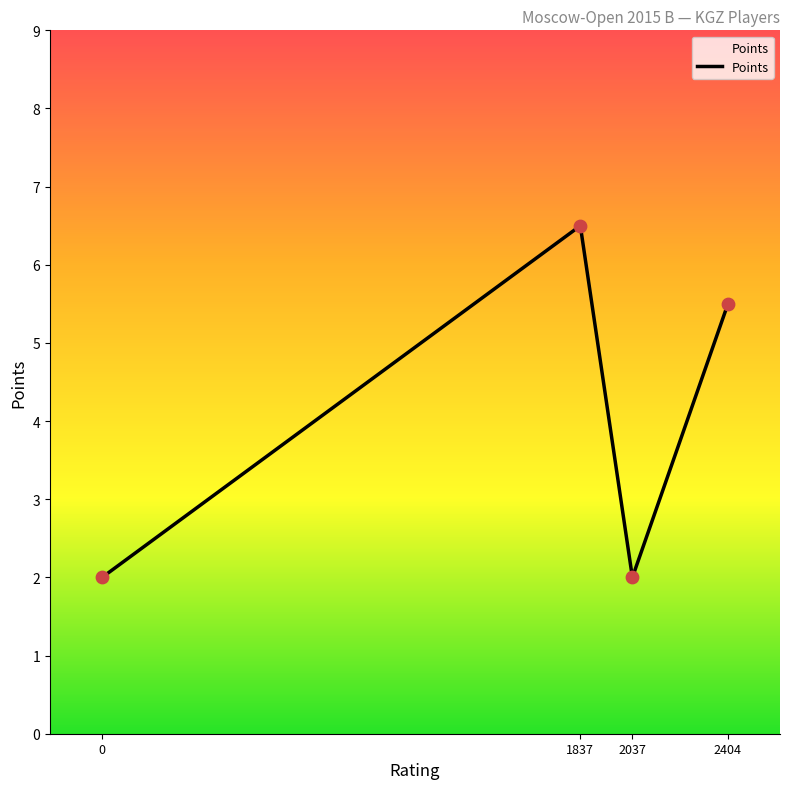

Between 2404 and 1837, which is larger?

1837